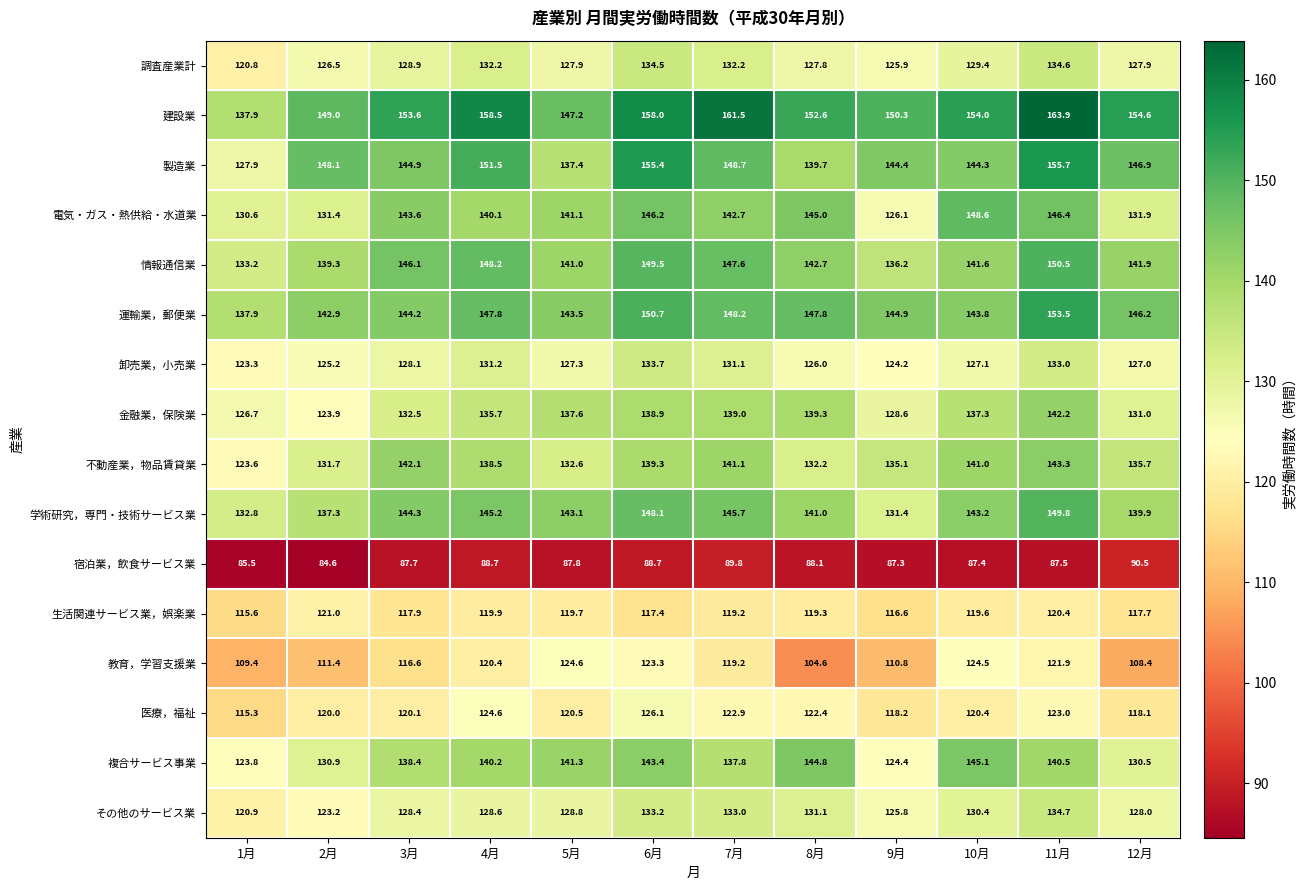

Which series has the largest range (max minus min)?

製造業